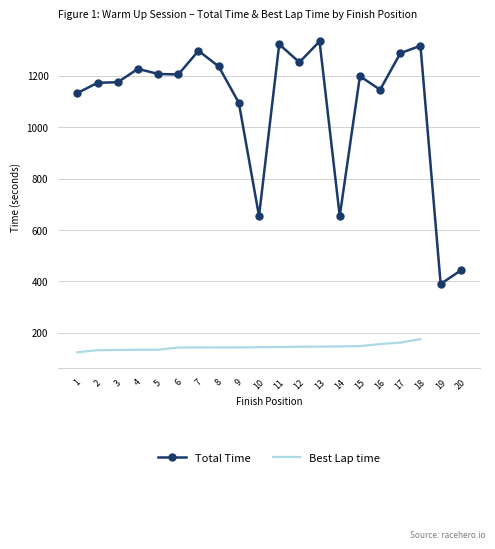

Which series has the widest spread of values?

Total Time